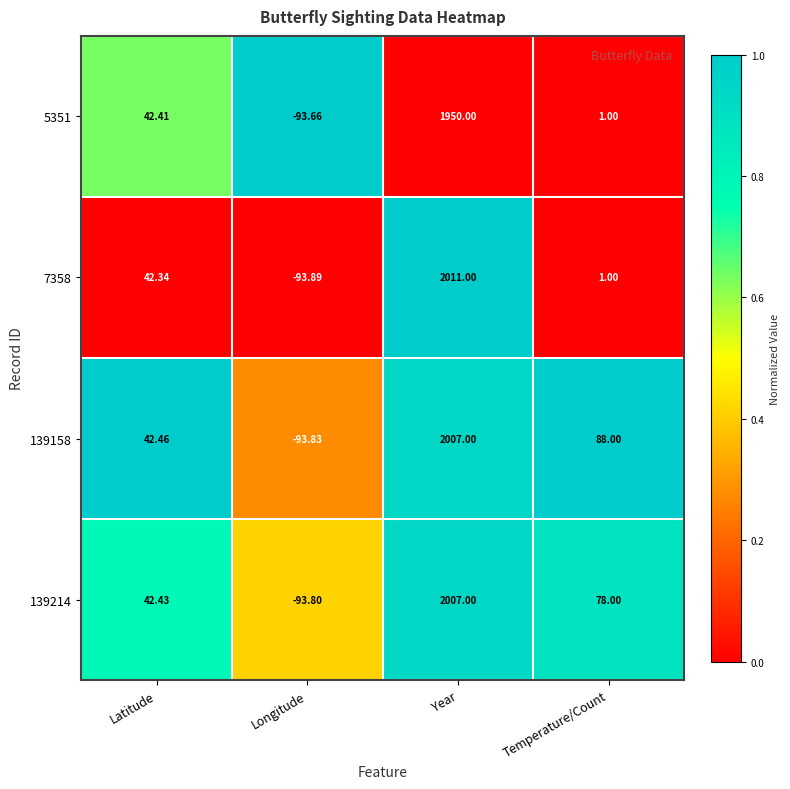

Where does the 139158 series first go above 88?

Year